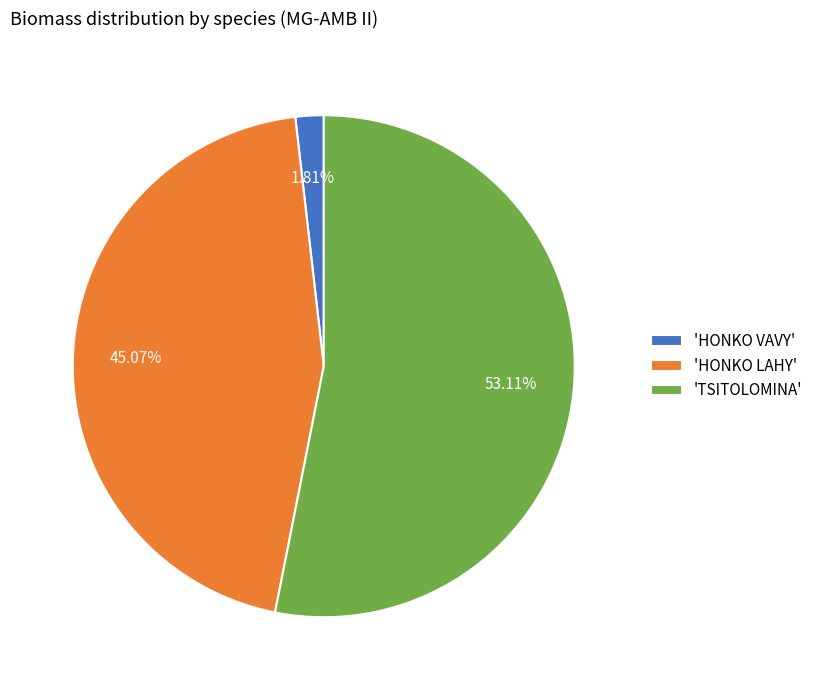

What is the majority slice?

'TSITOLOMINA'